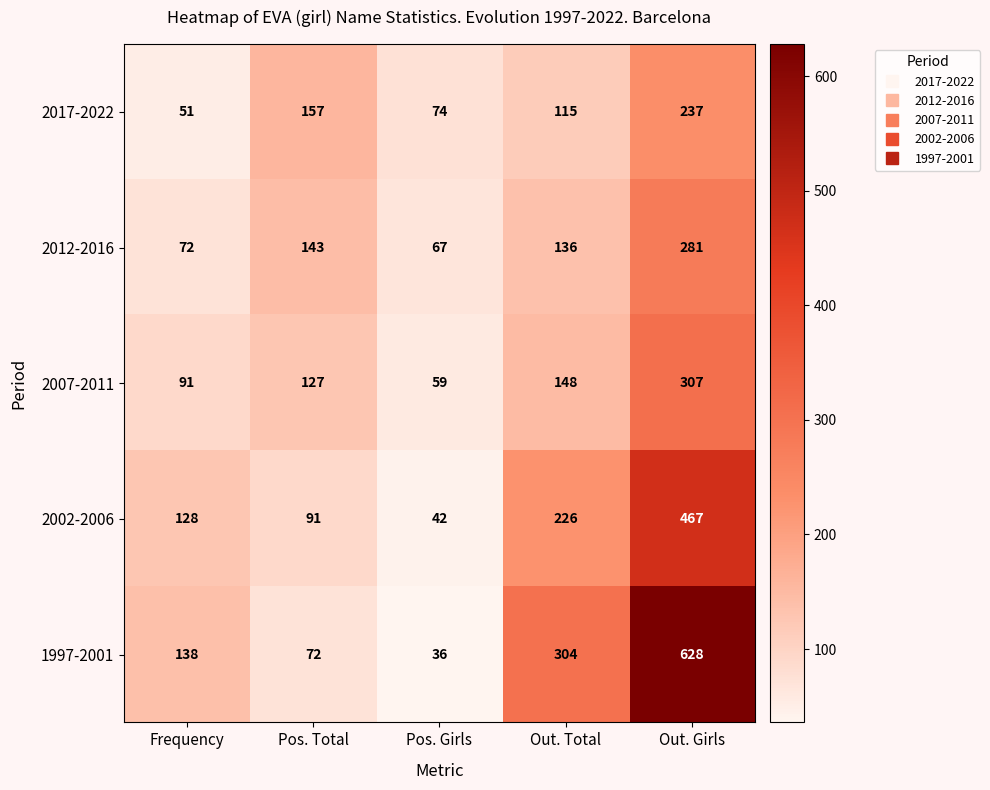

What is the lowest value of the 2002-2006 series?

42